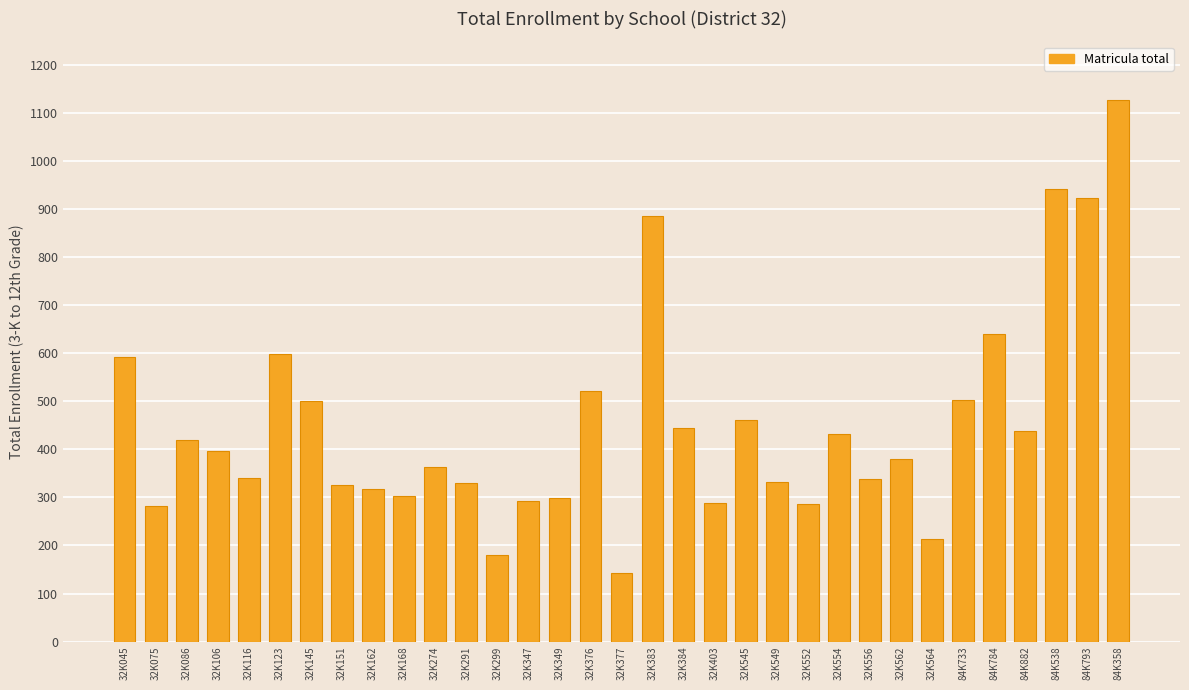

What position from the right is 32K116?

29